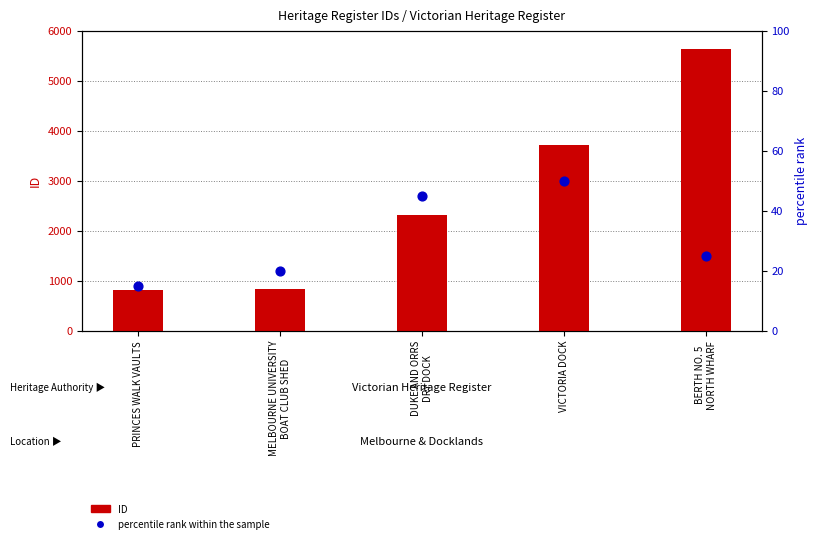

At which category is the sum across all series the highest?

BERTH NO. 5
NORTH WHARF